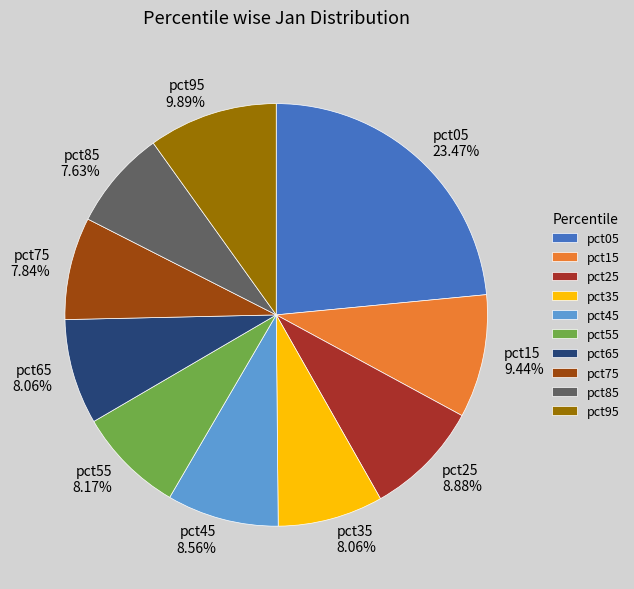

To the nearest percent, what percentage of the pie is pct95?

10%